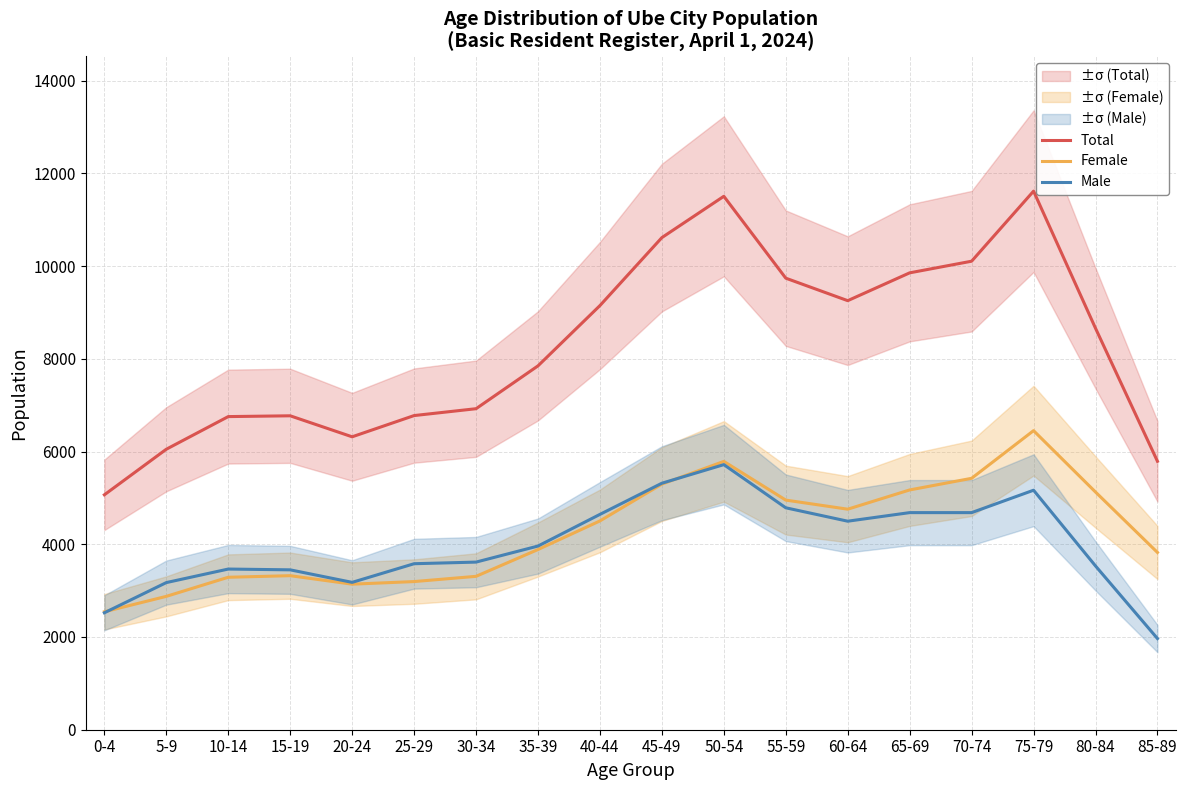

Which series has the largest total across all categories?

Total